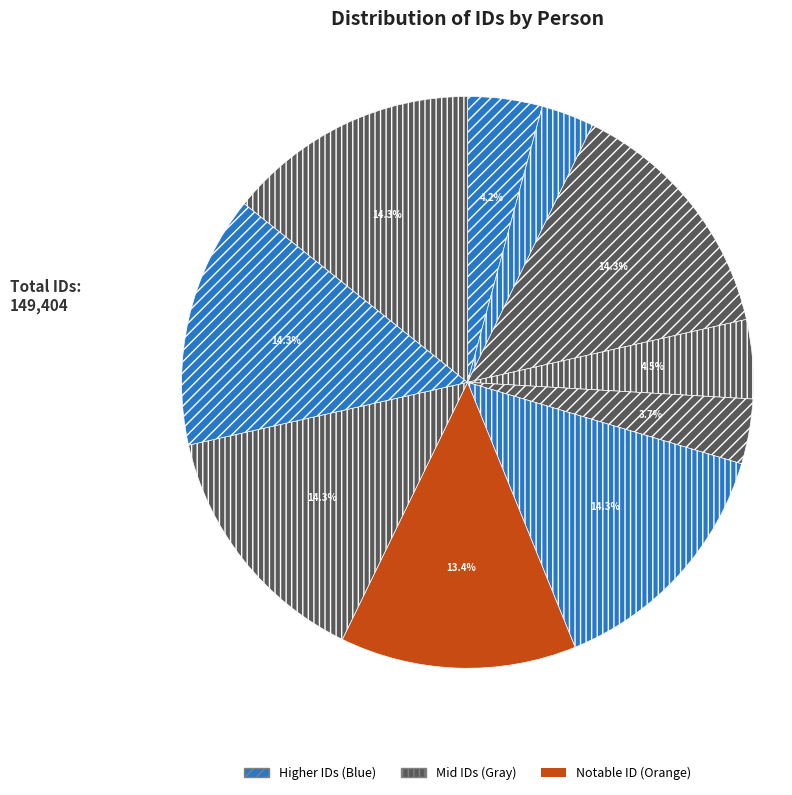

How many slices are in this pie chart?

10